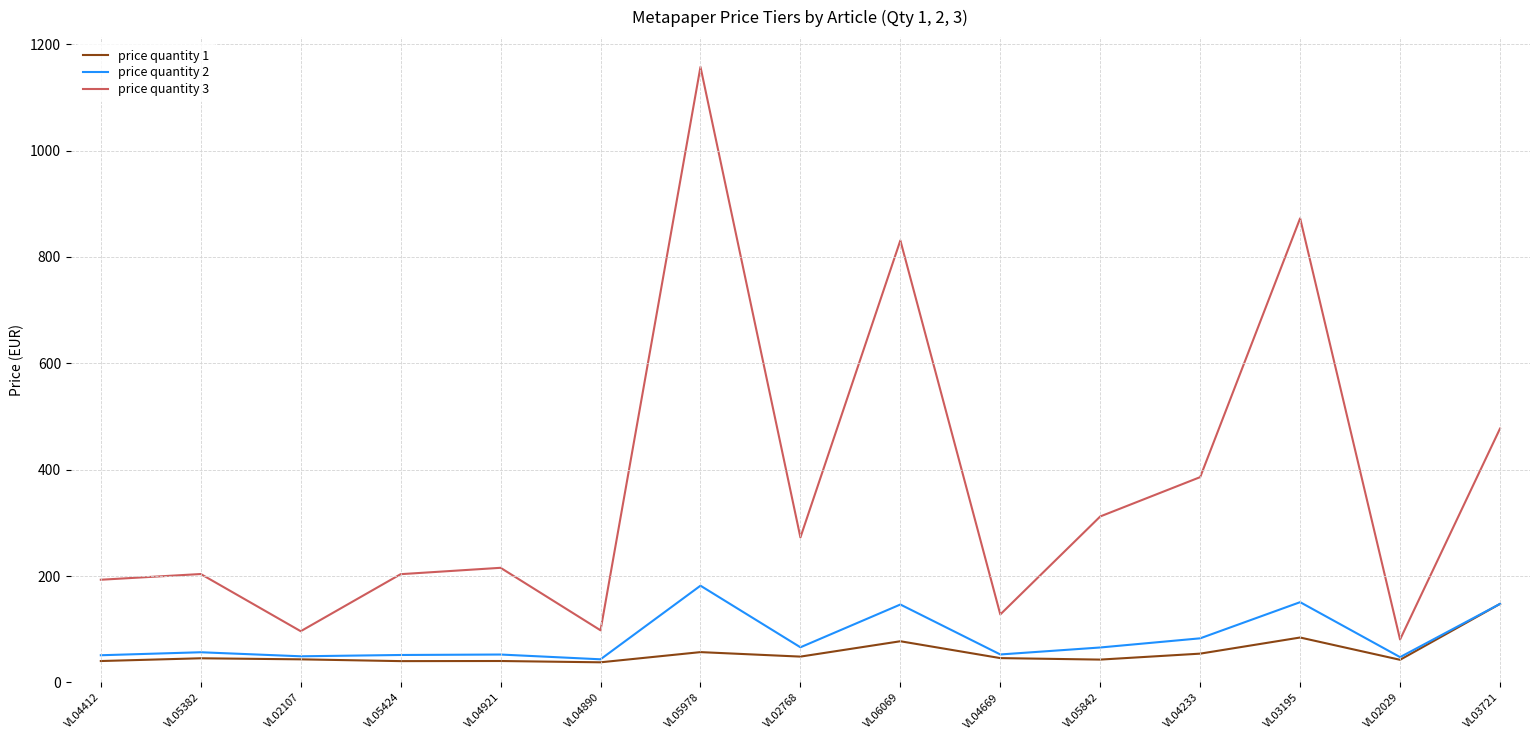

In price quantity 3, how many points are lower than both neighbors (excluding endpoints)?

5